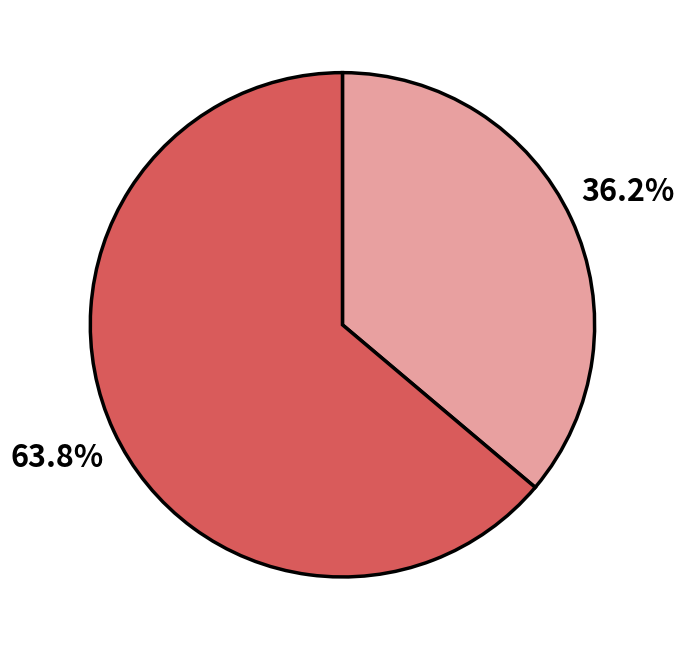

How many segments does this pie chart have?

2